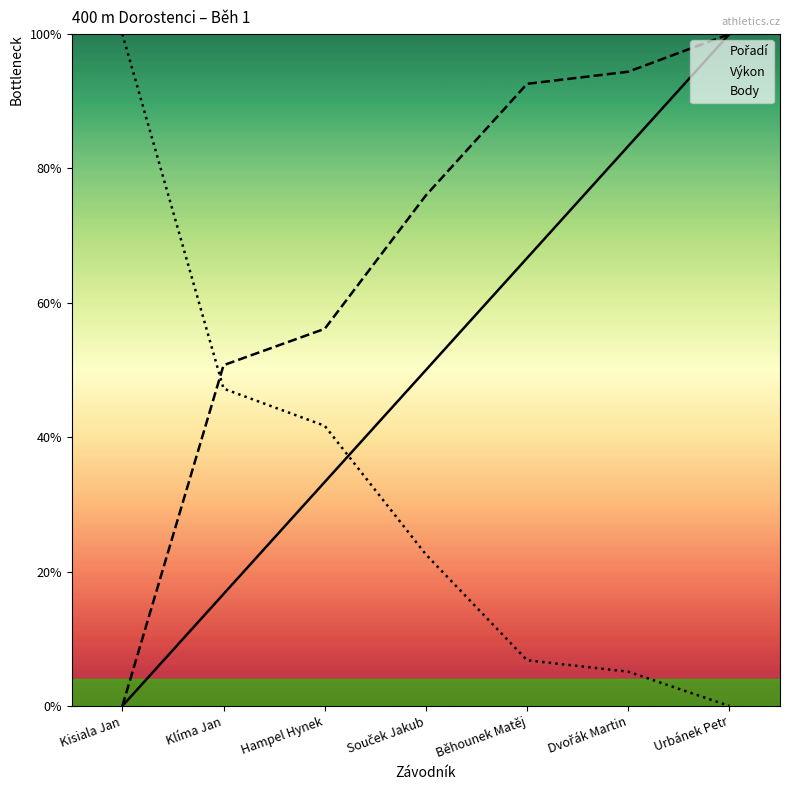

How many data points in Body are above 22?

4